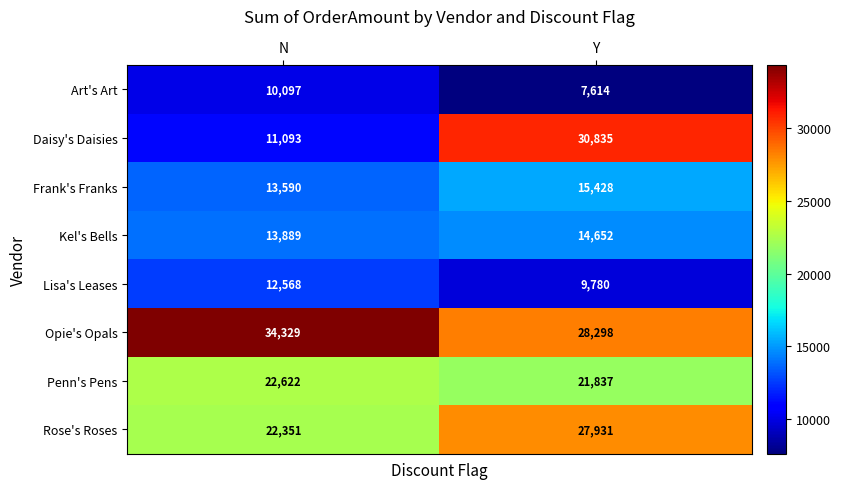

Reading right to left, extract all data points from this chart.

Art's Art: Y=7614	N=10097
Daisy's Daisies: Y=30835	N=11093
Frank's Franks: Y=15428	N=13590
Kel's Bells: Y=14652	N=13889
Lisa's Leases: Y=9780	N=12568
Opie's Opals: Y=28298	N=34329
Penn's Pens: Y=21837	N=22622
Rose's Roses: Y=27931	N=22351